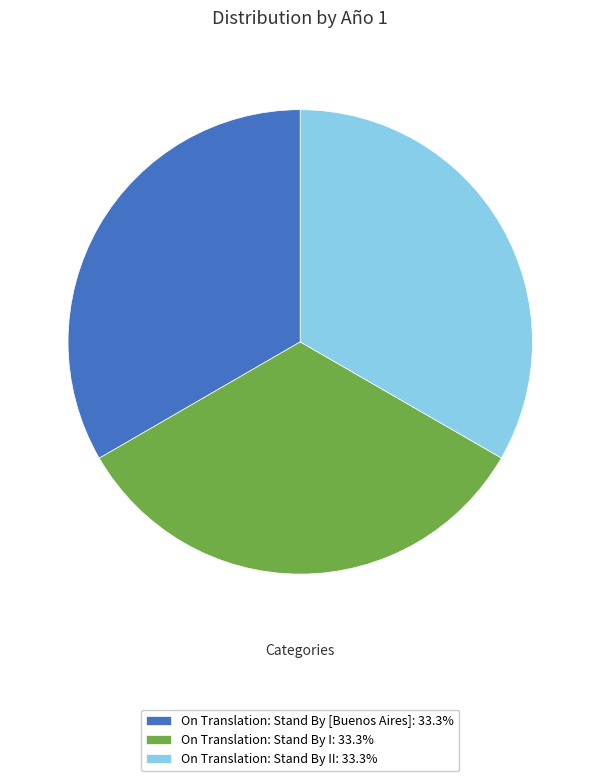

Is On Translation: Stand By II: 33.3% the majority of the pie?

No